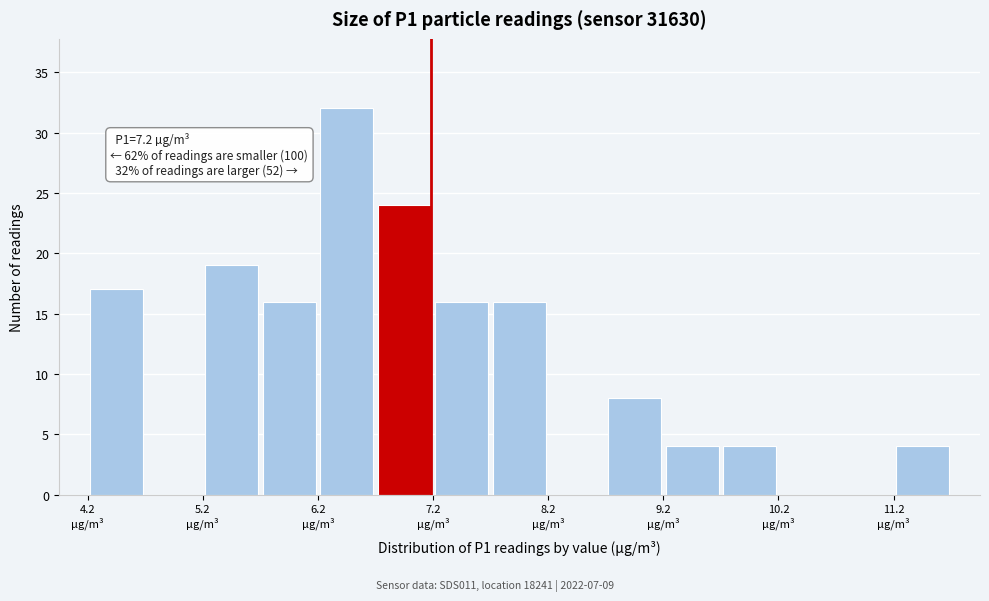

Around what value on the x-axis is the tallest bar? Give the approximate position of its centre, as read against the axis.

6.4